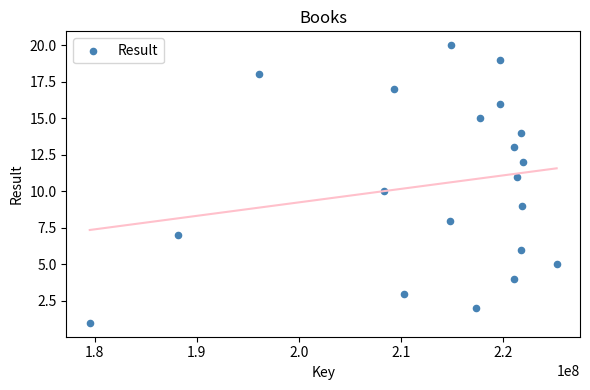

What is the range of Y values (max minus min)?

19